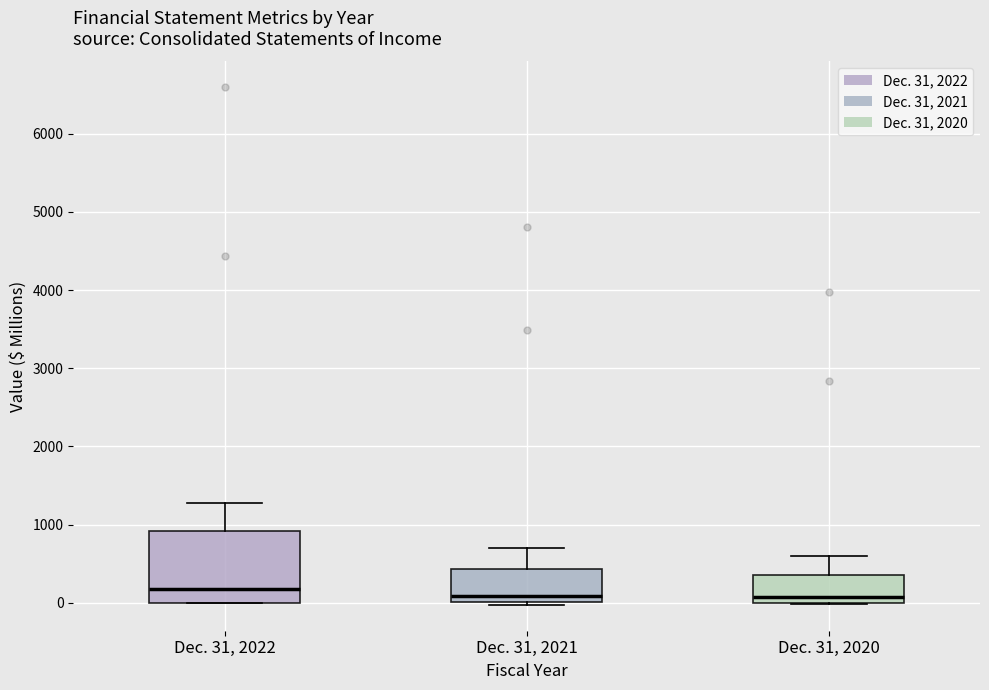

Reading left to right, read every box against the y-axis: the position of its median line, the range the box covers, and the ends of its whiskers. The values are not printed on the chart, so give them approximately, as read against the axis.

Dec. 31, 2022: median 200, box 0 to 900, whiskers 0 to 1300
Dec. 31, 2021: median 100, box 0 to 400, whiskers 0 (just below the box's lower edge) to 700
Dec. 31, 2020: median 100, box 0 to 400, whiskers 0 to 600